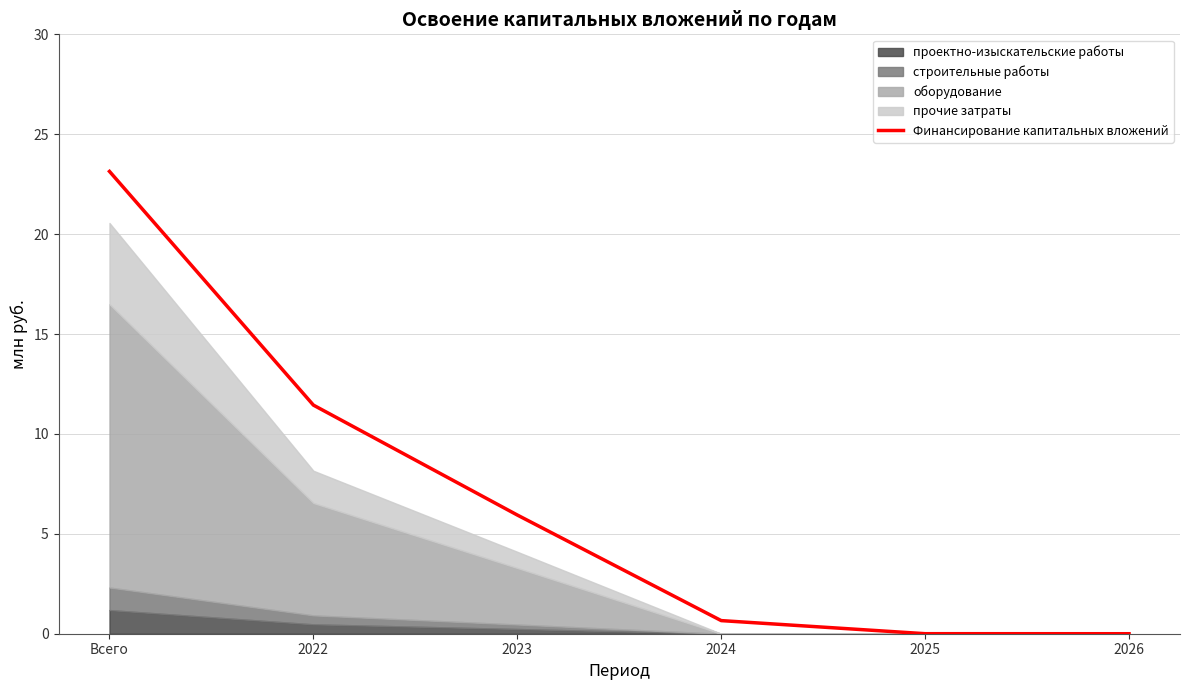

How many positive values are there?

5